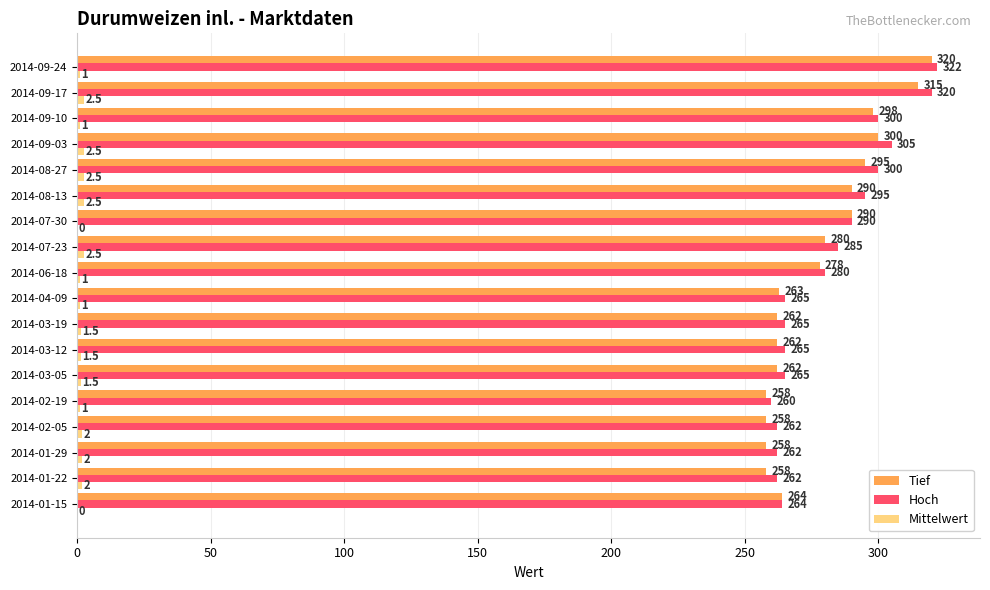

What is the total value across all series at 2014-02-19?

519.0